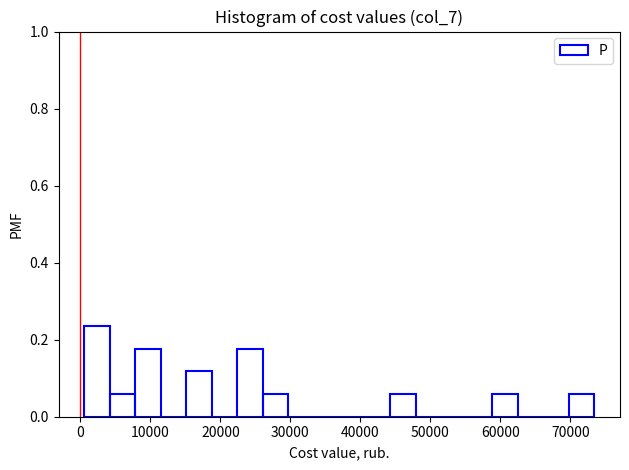

Read against the x-axis, roughly where is the centre of the tallest bar?

2000